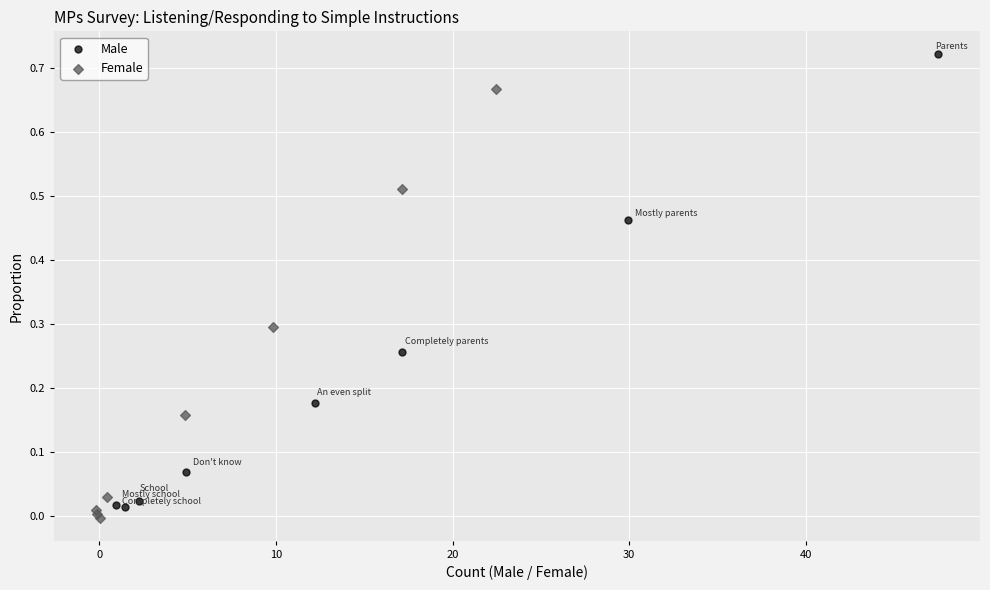

Which series reaches the maximum Y coordinate?

Male